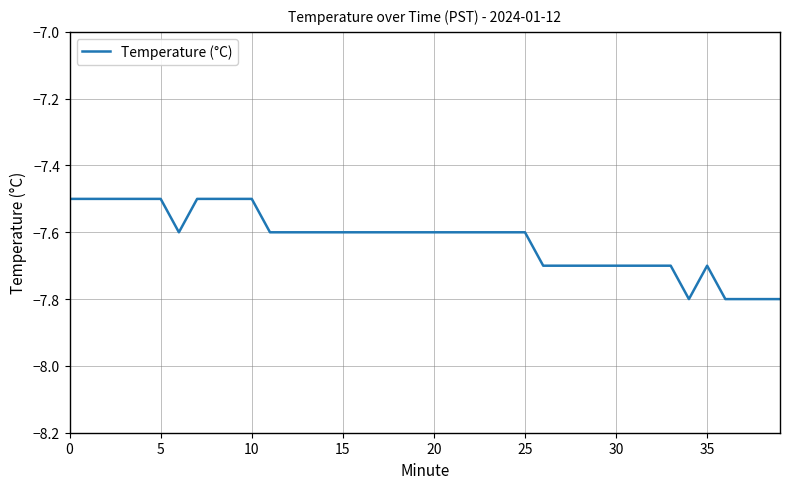

What is the difference between the maximum and minimum values?

0.3